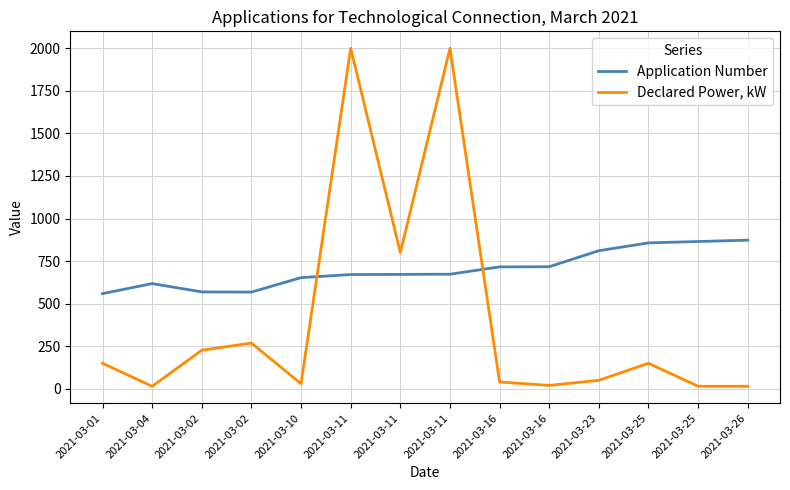

Reading right to left, what are all the values shown in this chart?

Application Number: 873.0	865.0	857.0	811.0	717.0	716.0	673.0	672.0	671.0	653.0	568.0	569.0	618.0	559.0
Declared Power, kW: 15.0	15.0	150.0	50.0	20.0	40.0	2000.0	800.0	2000.0	30.0	268.6	226.6	15.0	150.0